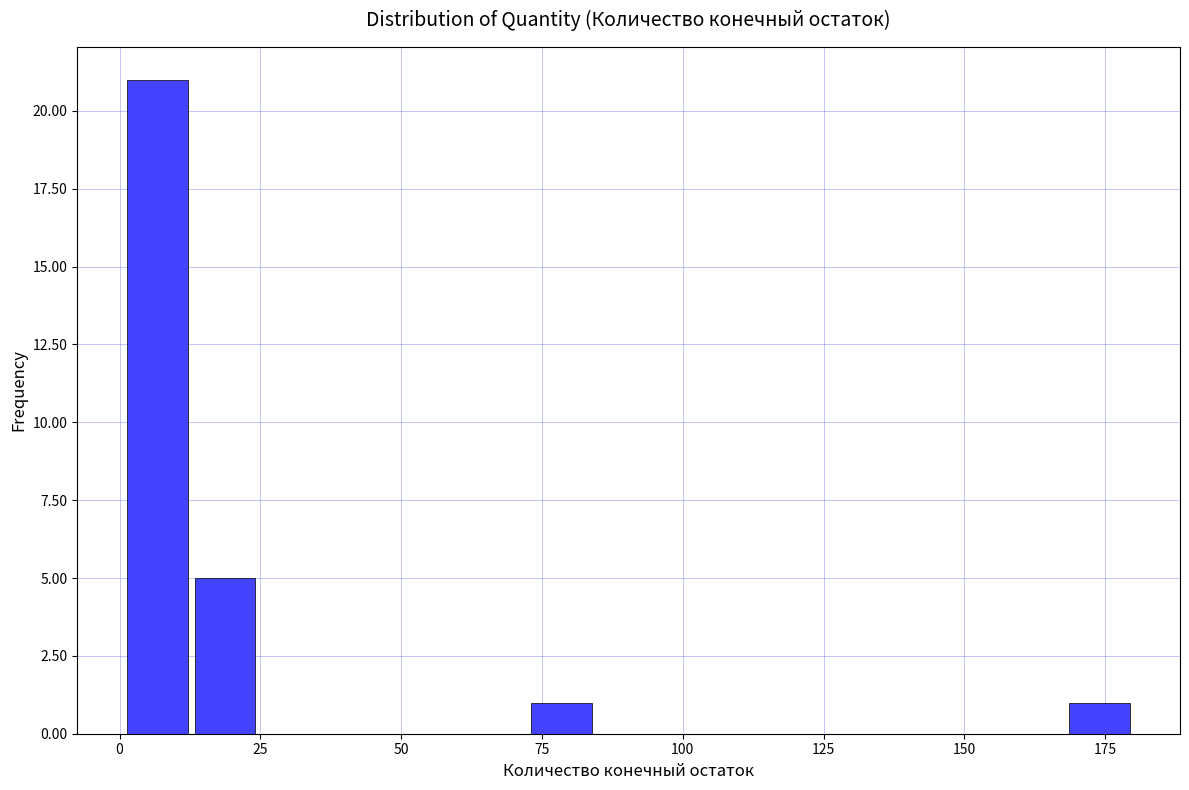

Around what value on the x-axis is the tallest bar? Give the approximate position of its centre, as read against the axis.

5